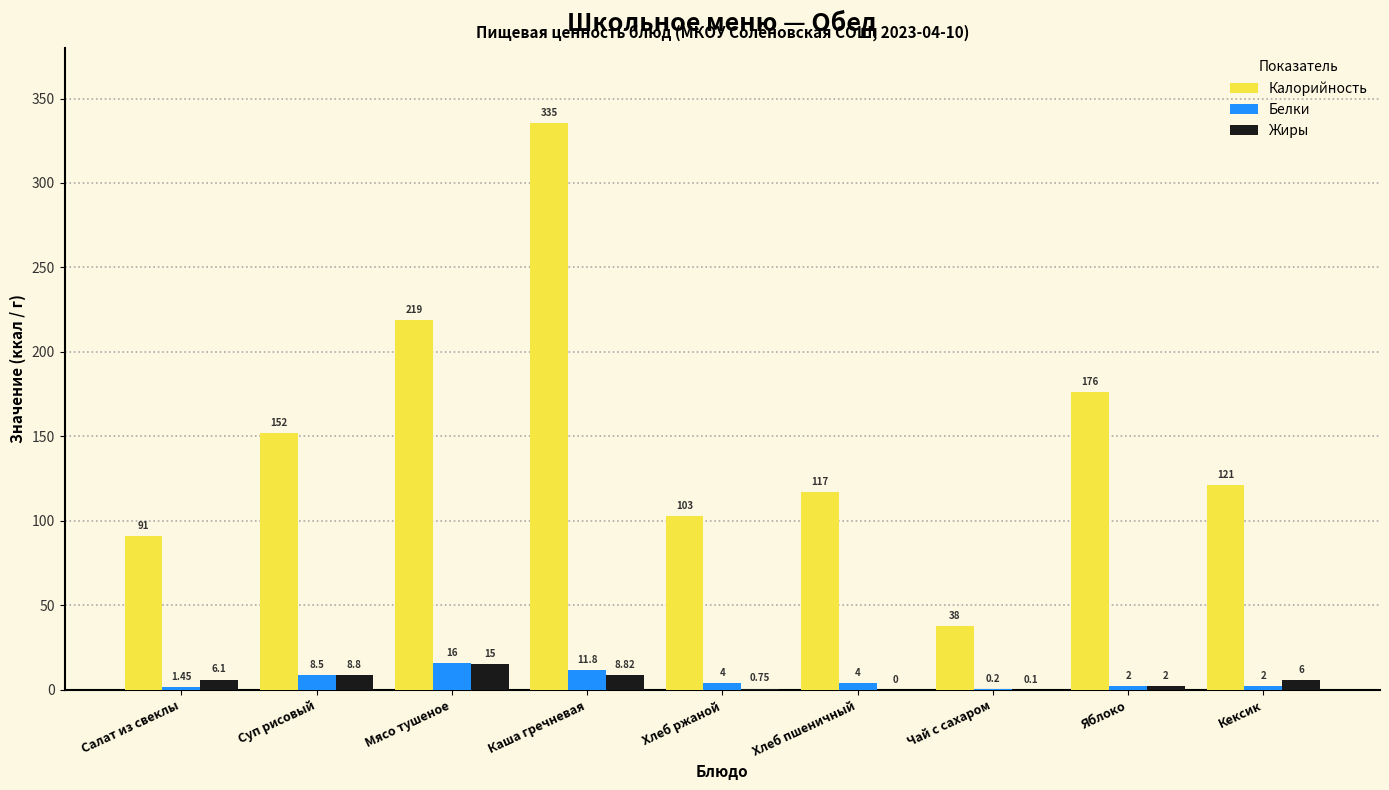

At which label is Калорийность closest to 186?

Яблоко